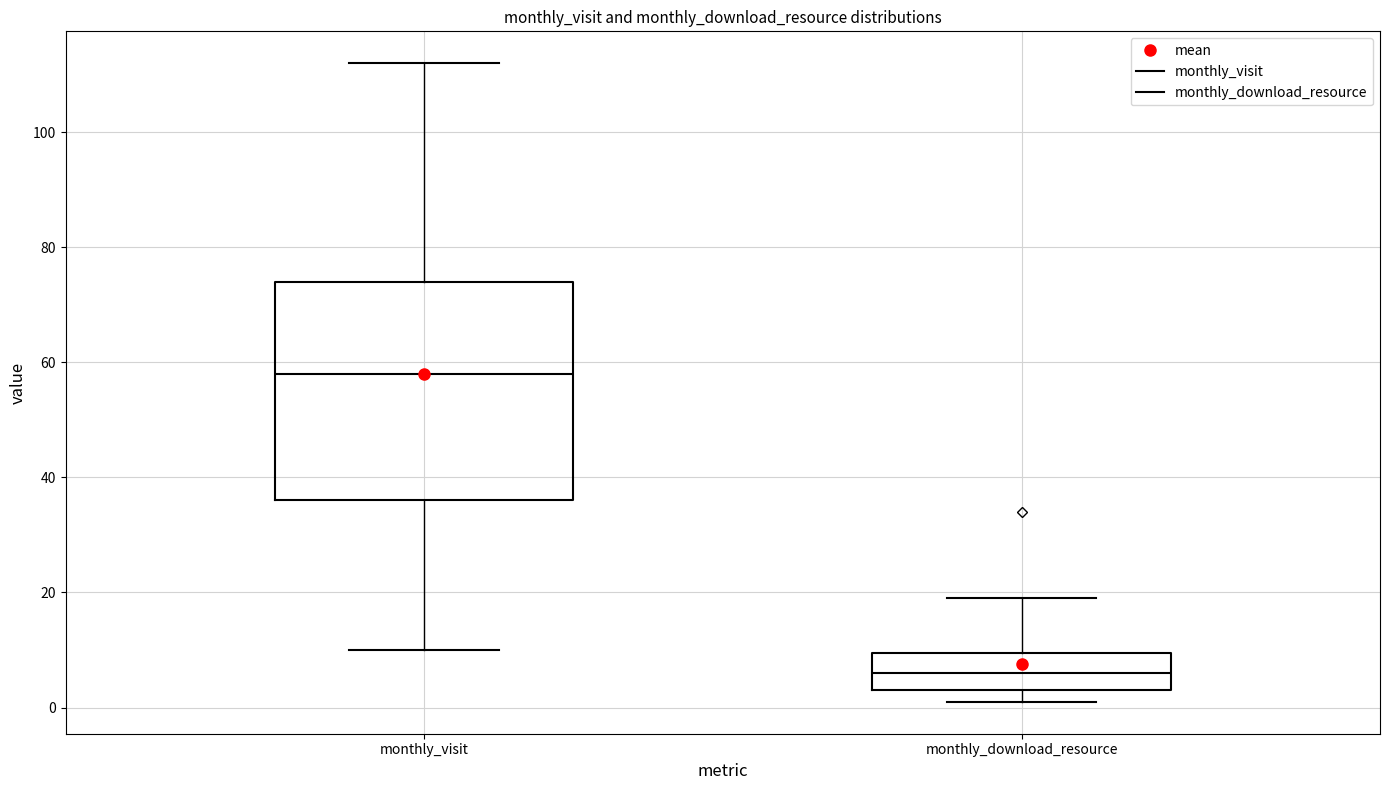

Reading left to right, read every box against the y-axis: the position of its median line, the range the box covers, and the ends of its whiskers. The values are not printed on the chart, so give them approximately, as read against the axis.

monthly_visit: median 58, box 36 to 74, whiskers 10 to 112
monthly_download_resource: median 6, box 4 to 10, whiskers 2 to 20